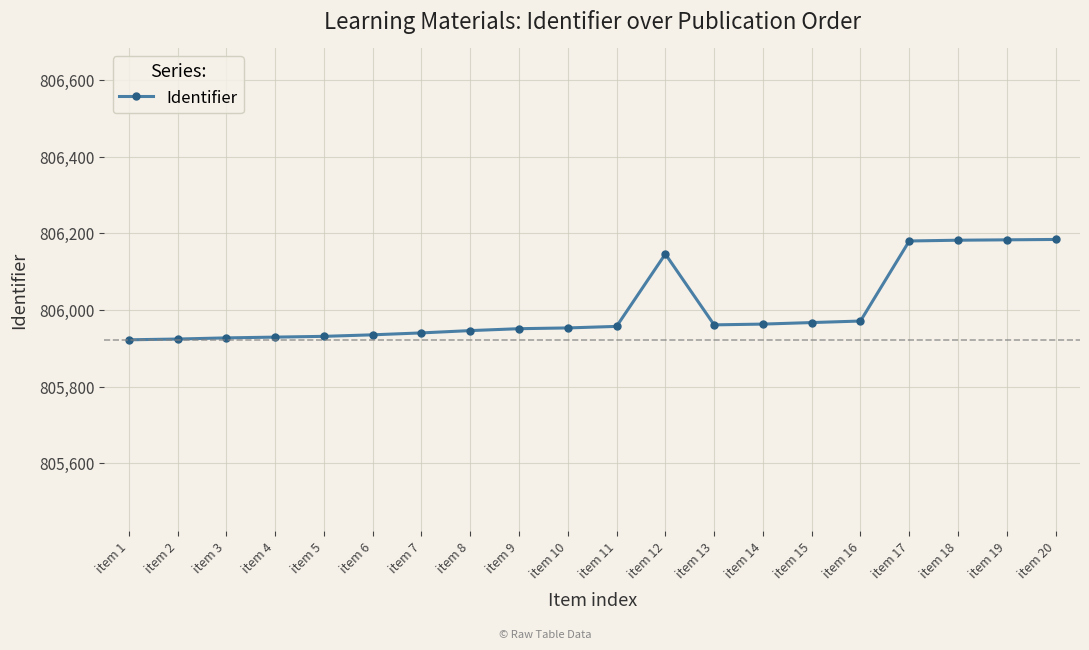

The chart shows a value of 806184 at item 20. True or false?

True